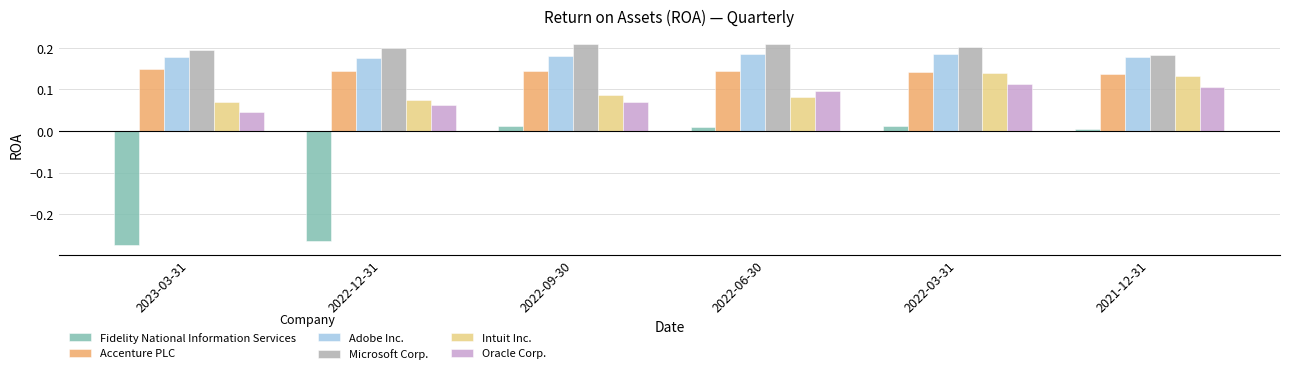

List the series in order of their peak value, highest first.

Microsoft Corp., Adobe Inc., Accenture PLC, Intuit Inc., Oracle Corp., Fidelity National Information Services